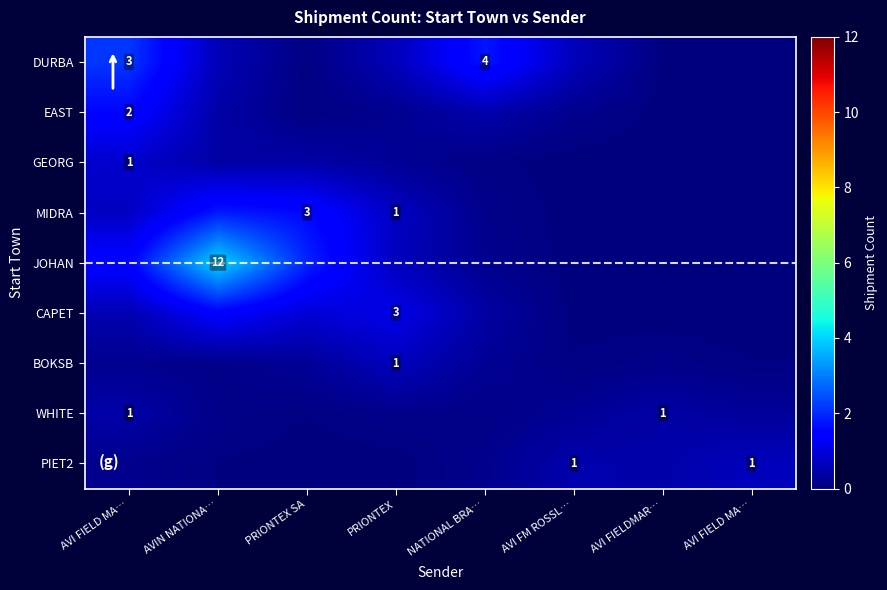

At which category is the sum across all series the highest?

AVIN NATIONA…